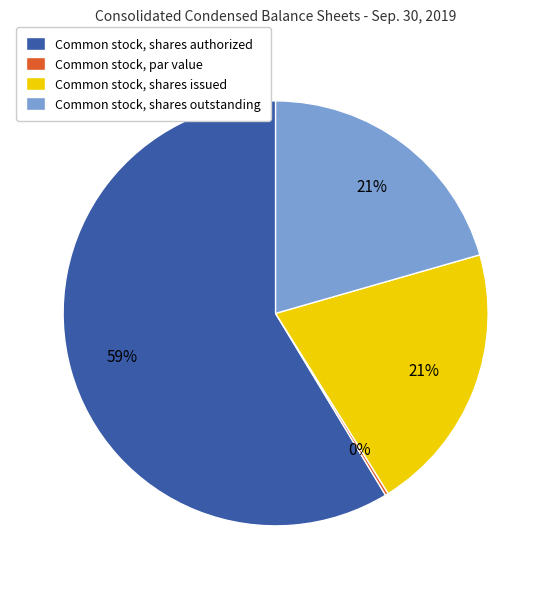

The Common stock, shares authorized slice represents 59% of the pie. True or false?

True